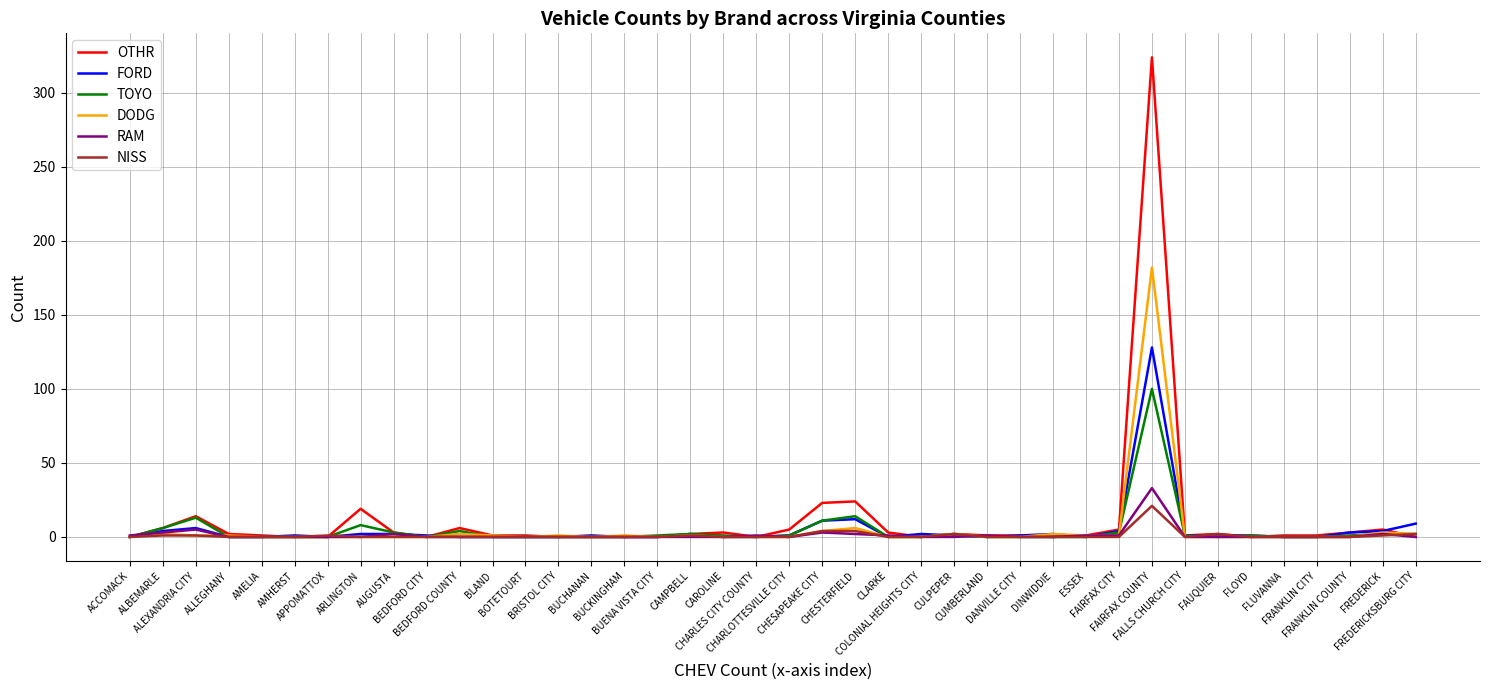

Is it true that DODG equals 0 at AMHERST?

True